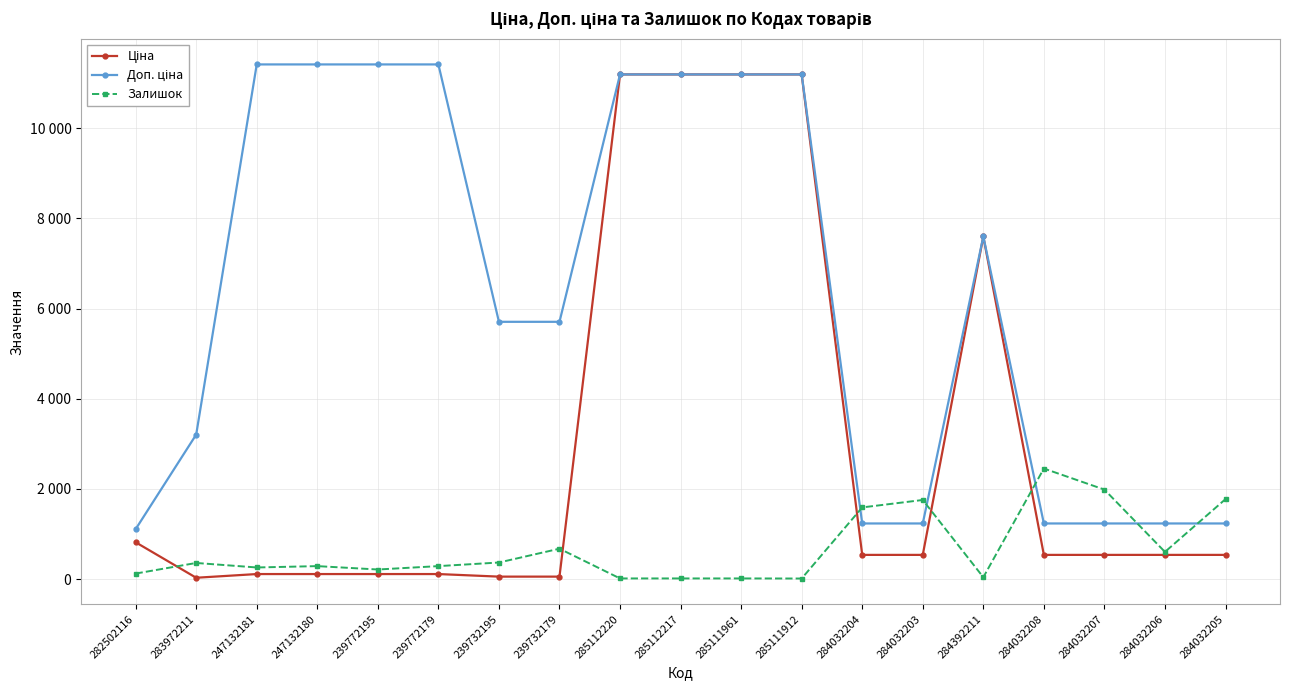

At 285111912, list the series in order from smallest to largest.

Залишок, Ціна, Доп. ціна